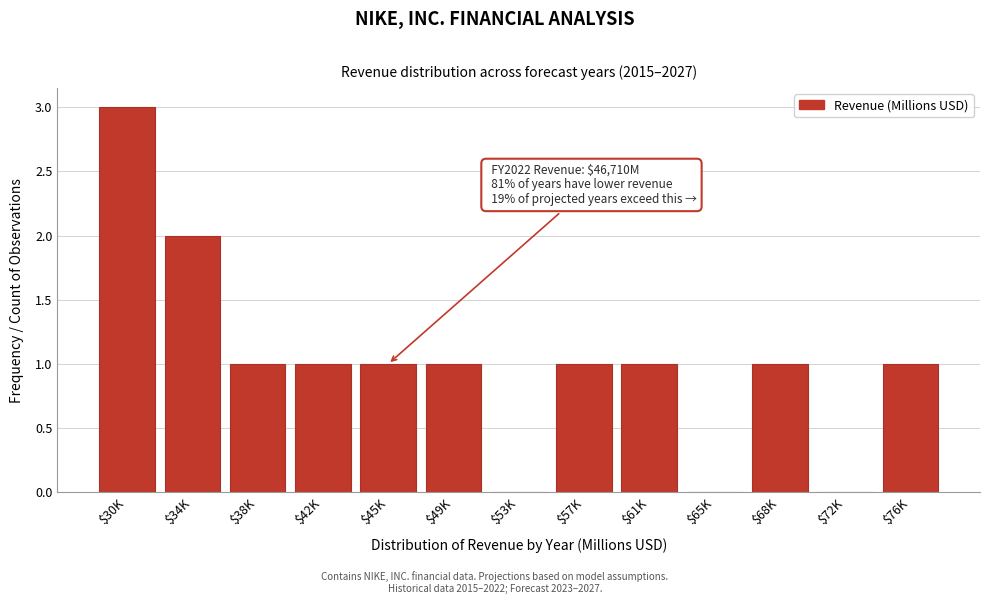

True or false: the data shows 0 at $65K.

True